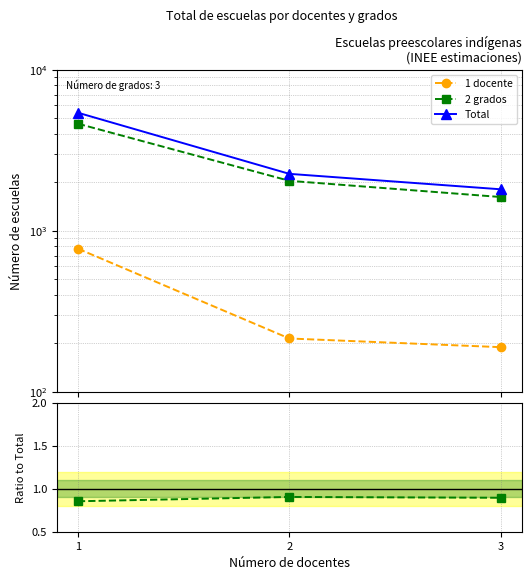

True or false: Total has a value of 5405.0 at 1.

True